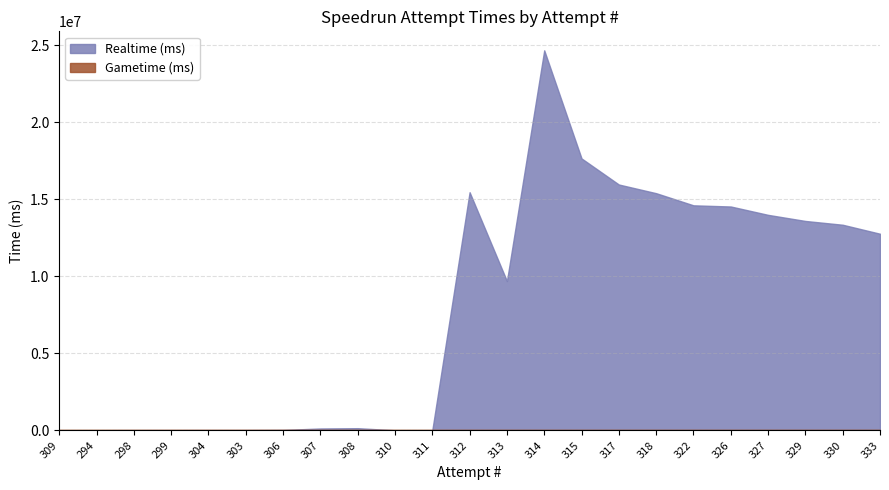

The Realtime (ms) series shows 13344088 at 330. True or false?

True